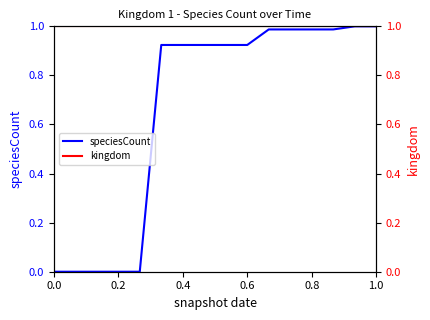

What is the average value of the kingdom series?

1.0